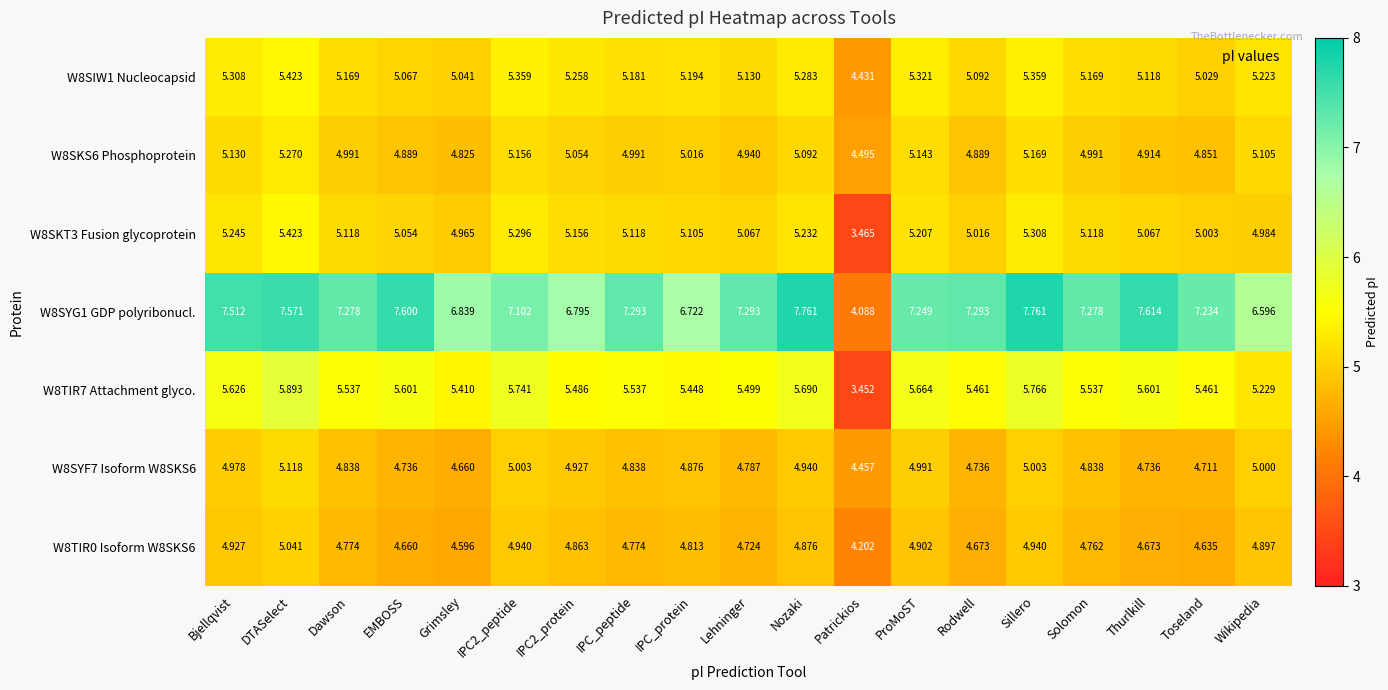

Where is W8TIR7 Attachment glyco. nearest to the value 4?

Patrickios